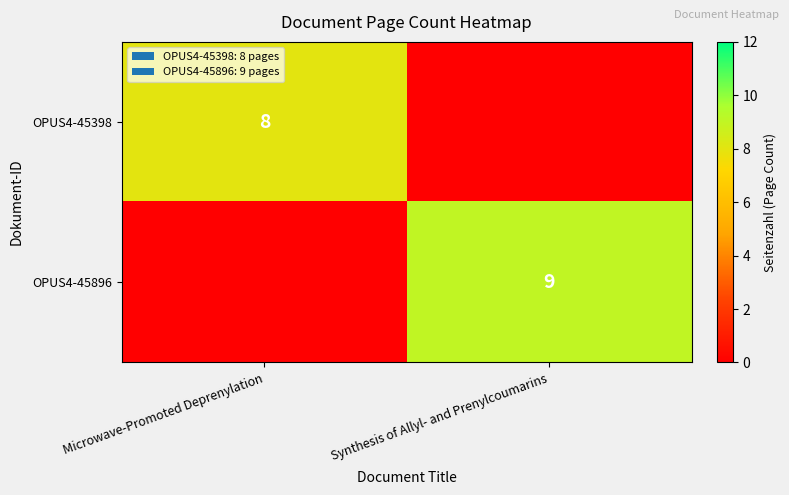

The value of OPUS4-45398 at Microwave-Promoted Deprenylation is 11. True or false?

False